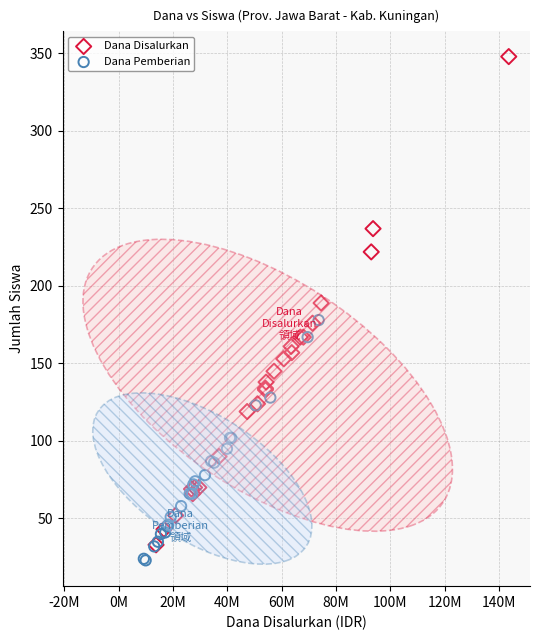

Which series contains the lowest Y value?

Dana Pemberian